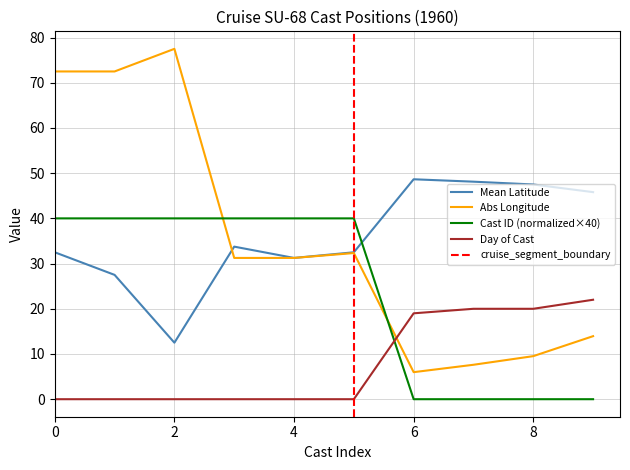

True or false: Mean Latitude and Day cross at least once.

False